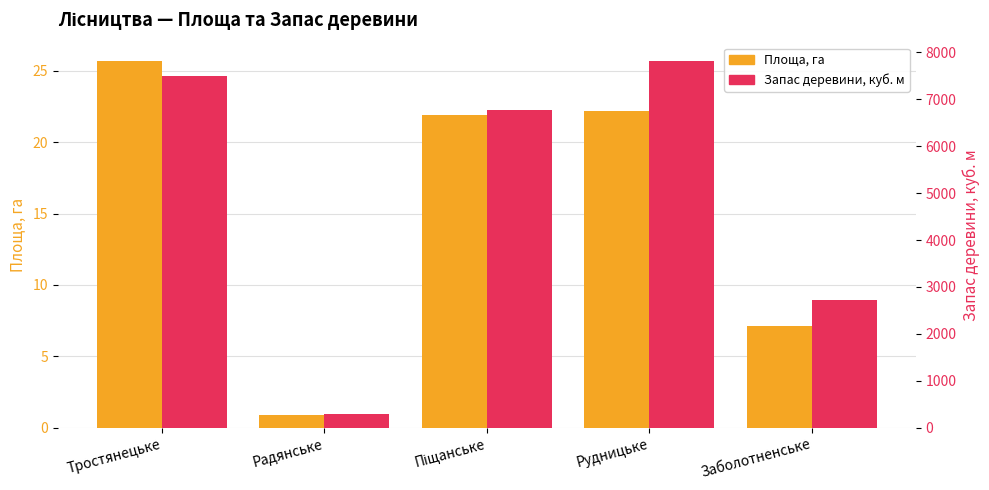

What is the label of the 4th bar from the left?

Рудницьке